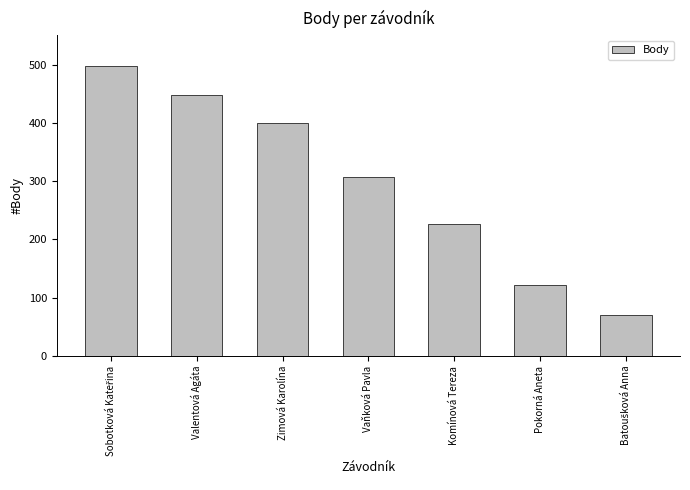

What position from the left is Zimová Karolína?

3